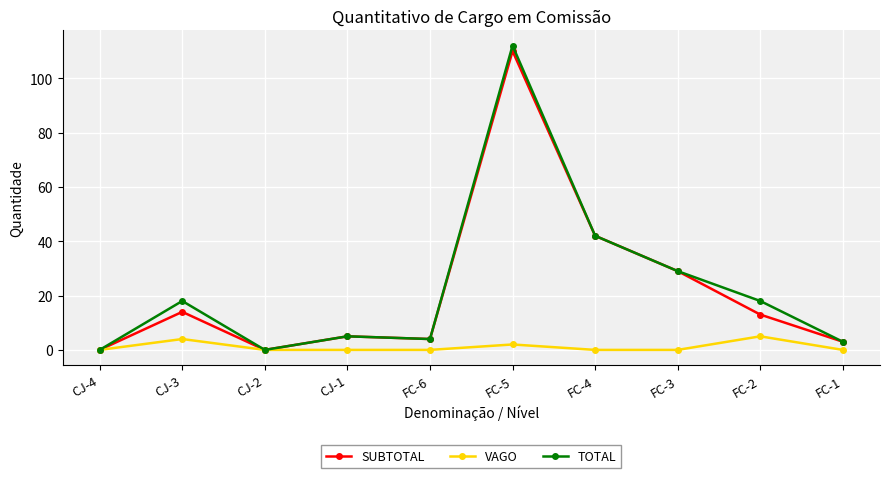

How many data points does each series have?

10